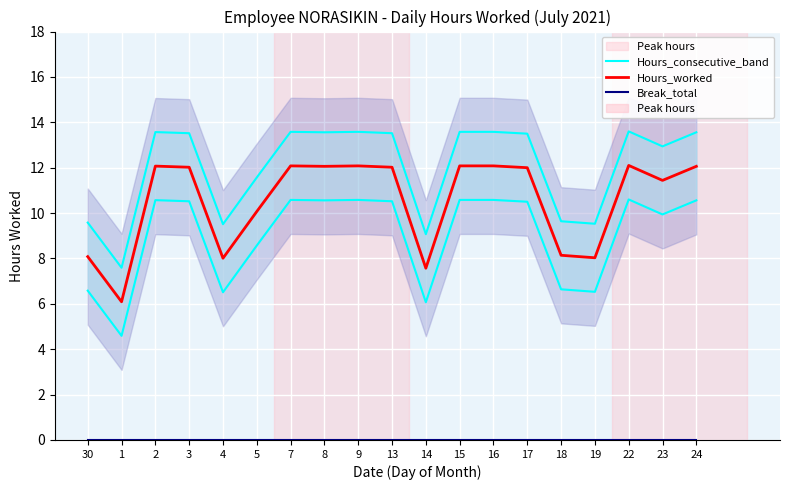

In Hours_consecutive_band, how many points are higher than both neighbors (excluding endpoints)?

4